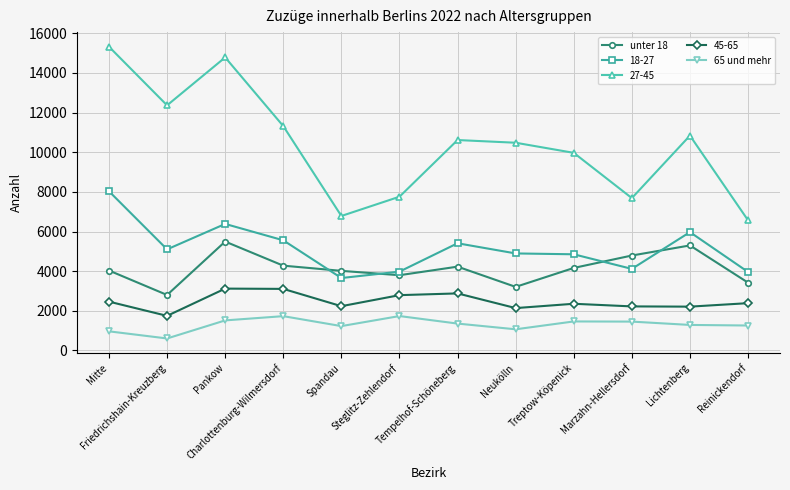

What are all the series names shown in the legend?

unter 18, 18-27, 27-45, 45-65, 65 und mehr